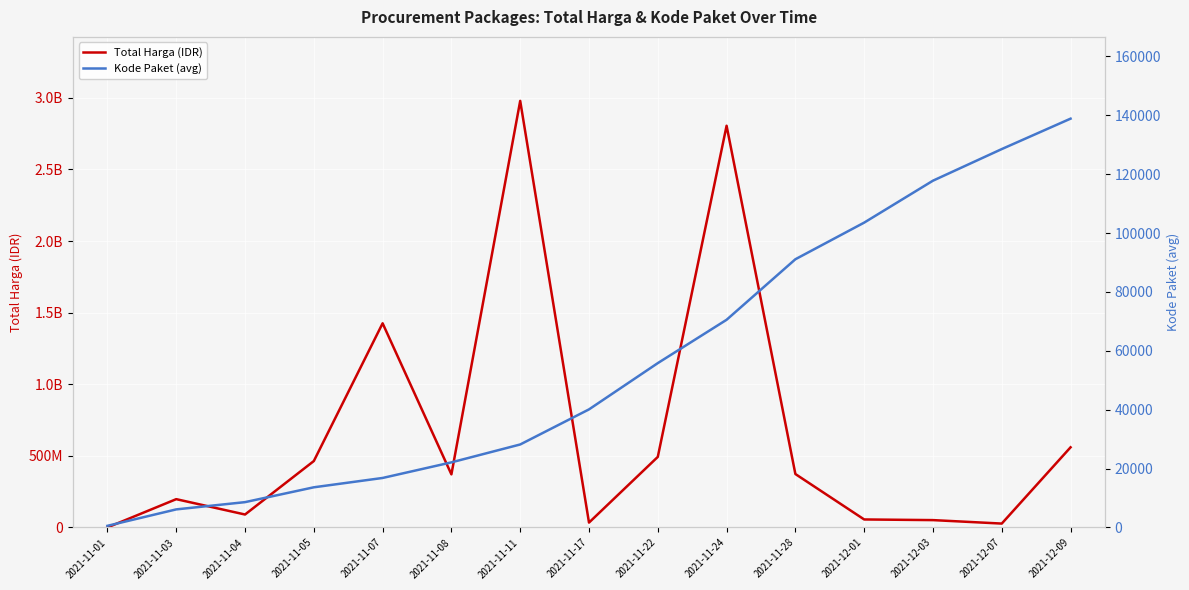

What is the label of the 14th point from the left?

2021-12-07